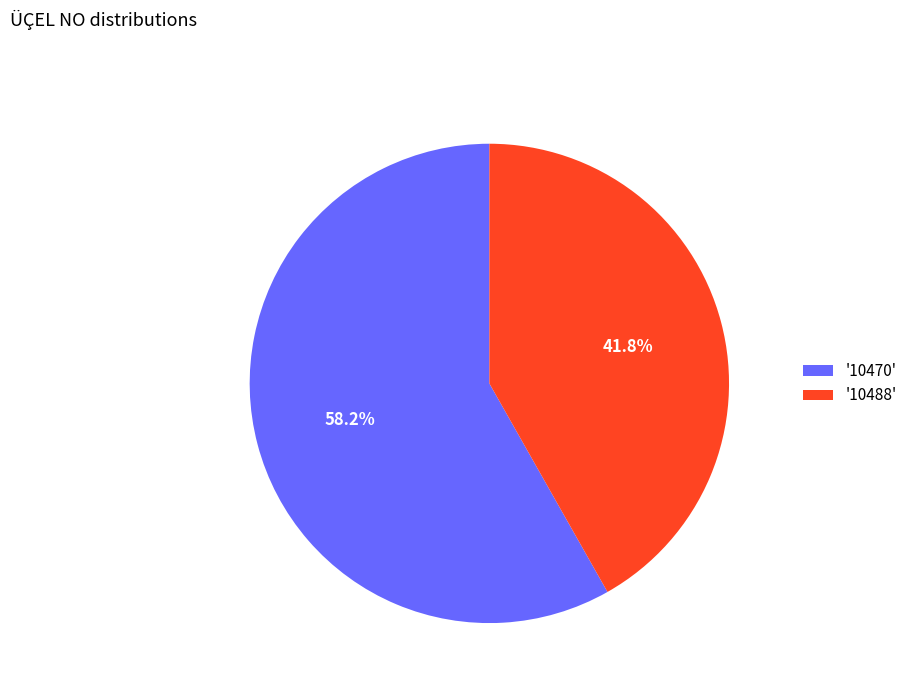

To the nearest percent, what is the average slice percentage?

50%